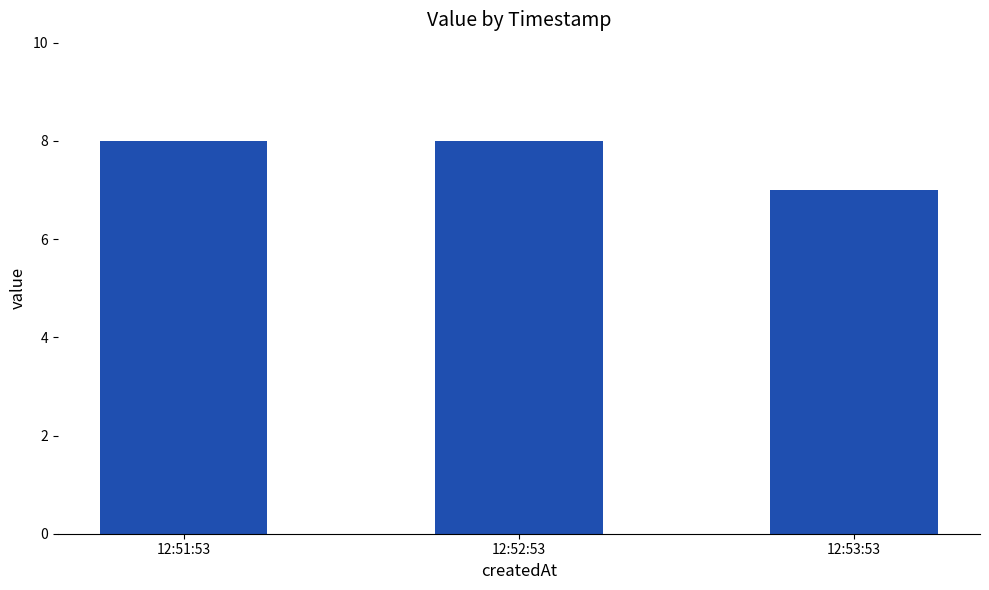

True or false: the data shows 13 at 12:51:53.

False